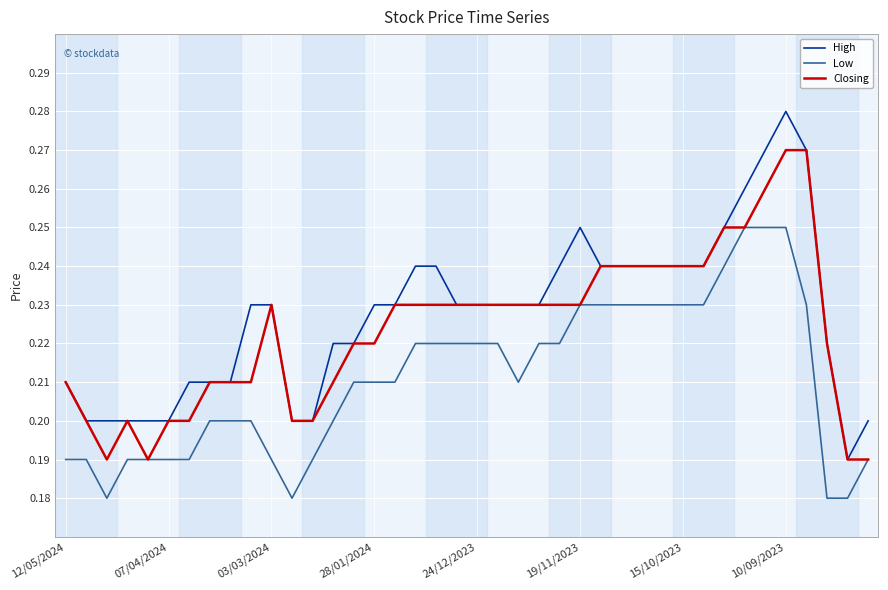

True or false: Low and High intersect in this chart.

False